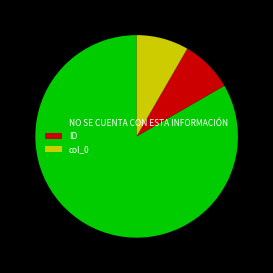

How many slices are in this pie chart?

3